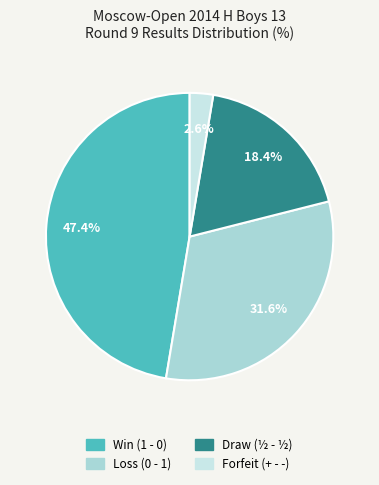

Does any single category account for the majority?

No